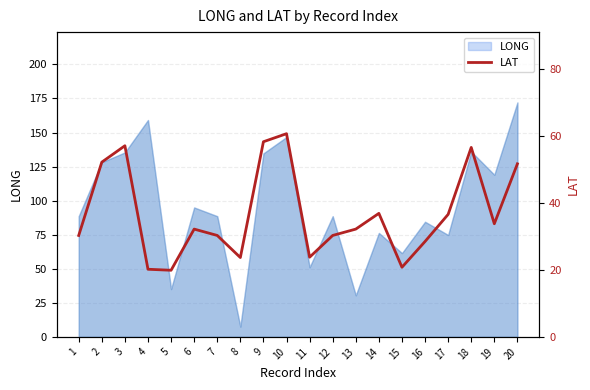

At which category does the chart reach its minimum across all series?

5